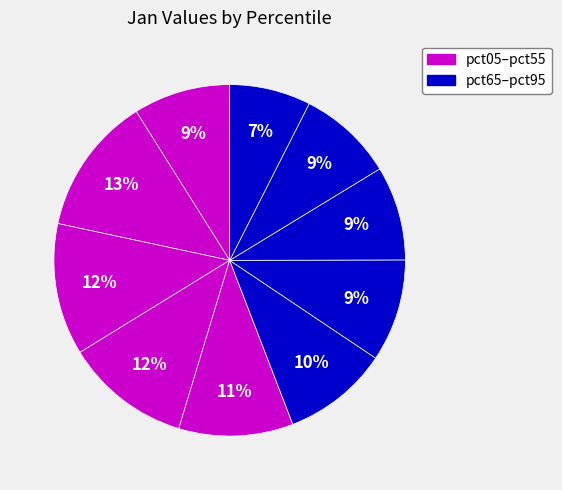

Is there a majority slice in this chart?

No